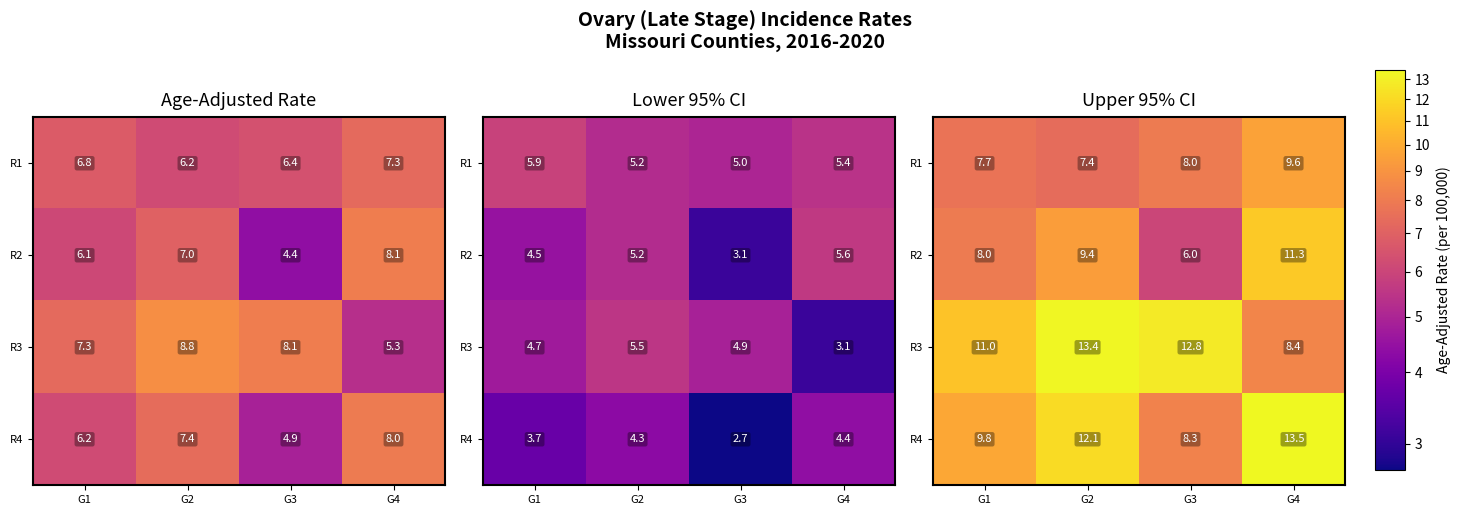

What is the sum of all R1 values?

32.7